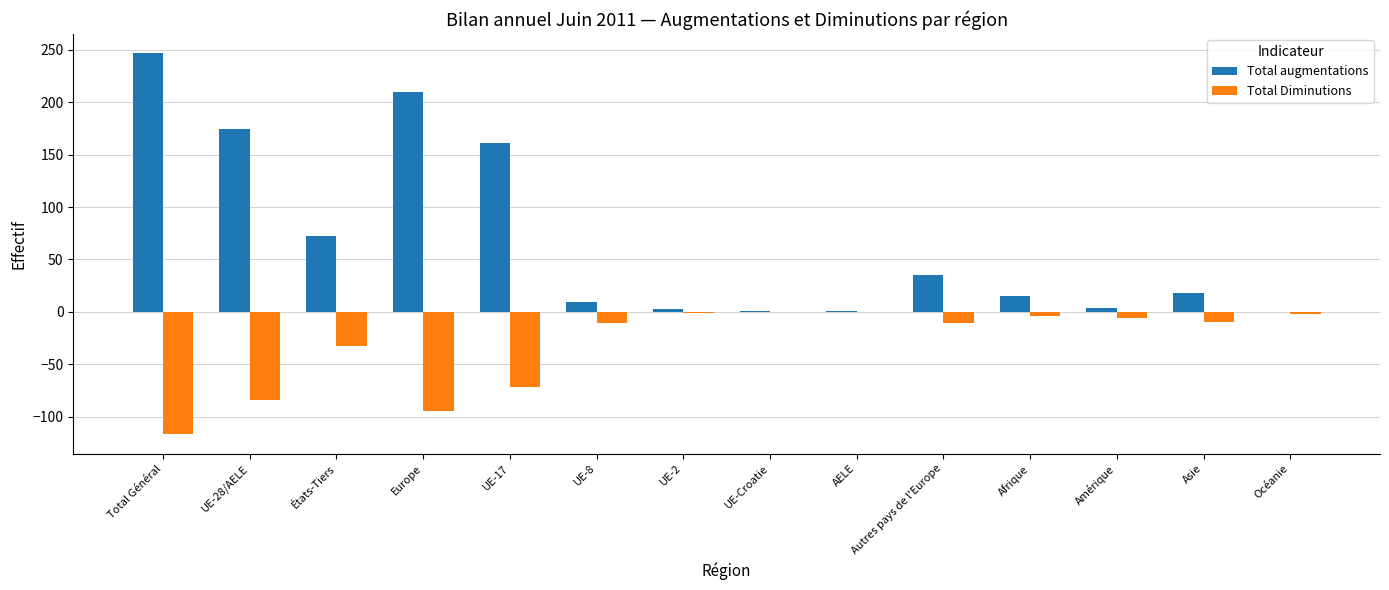

What is the maximum value for Total augmentations?

247